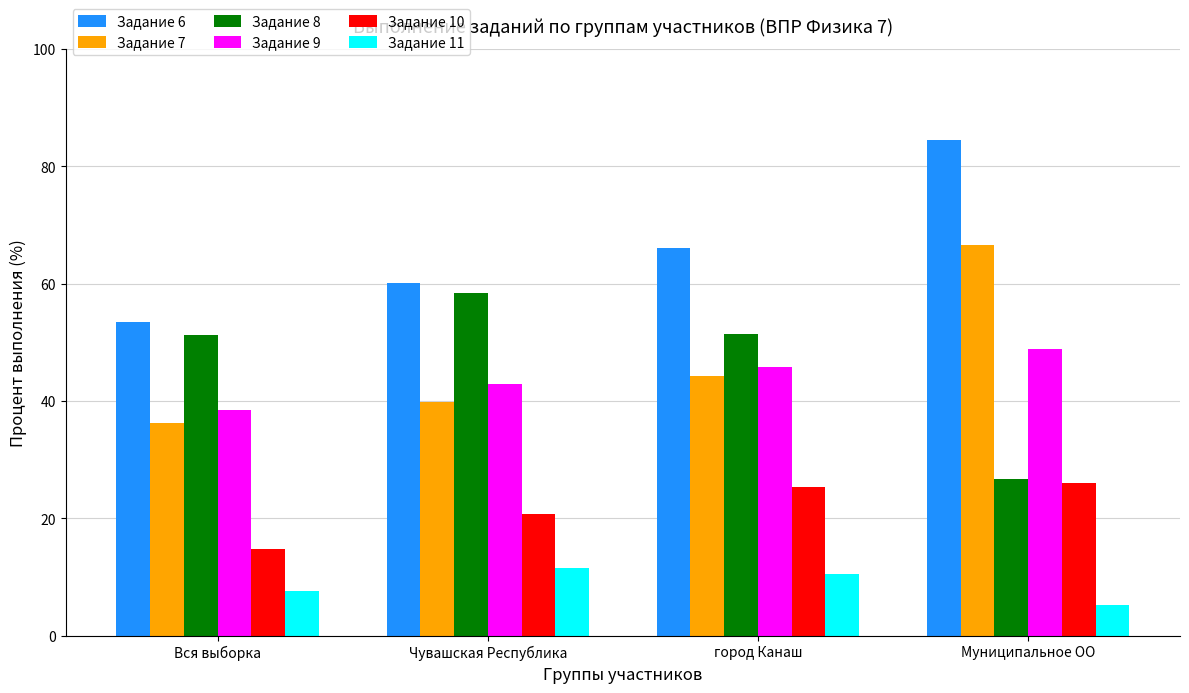

The Задание 9 series shows 14.6 at Вся выборка. True or false?

False